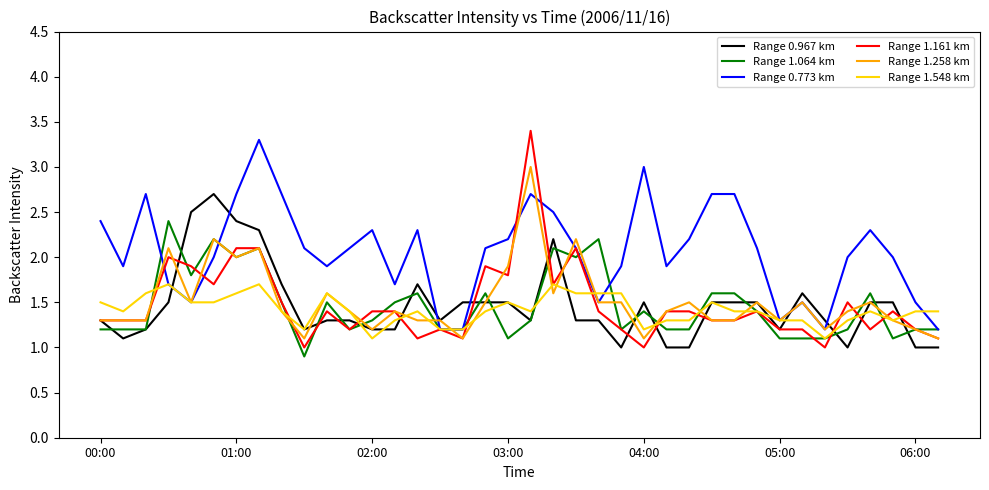

What is the minimum value for Range 0.773 km?

1.2